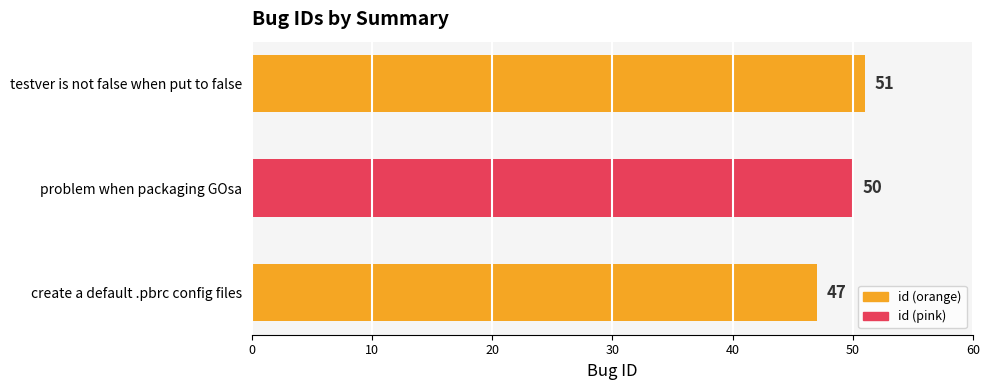

Does the chart contain any negative values?

No